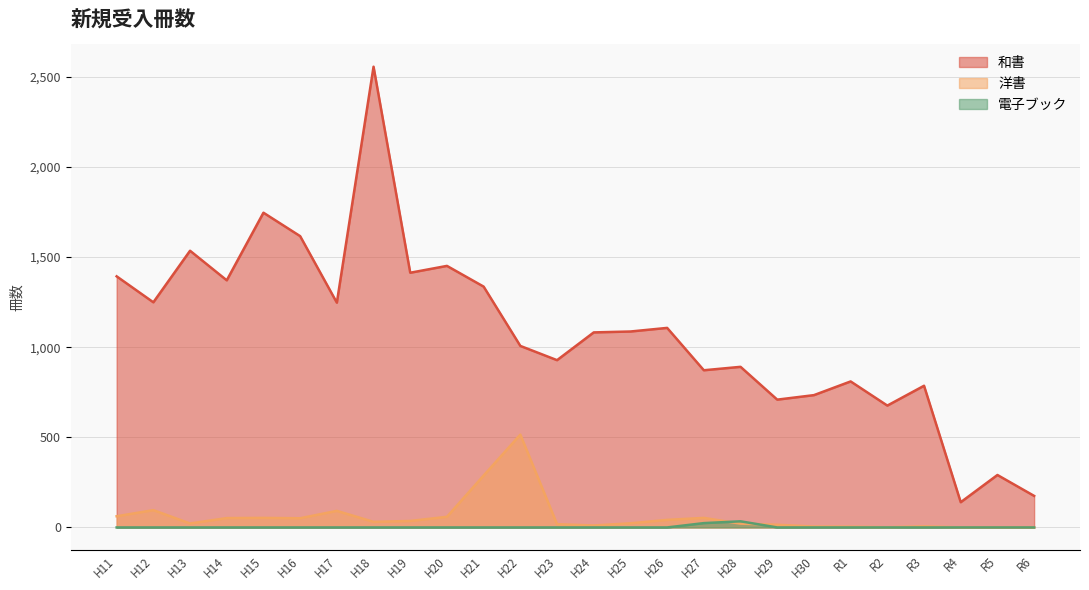

What is the total value across all series at H21?

1624